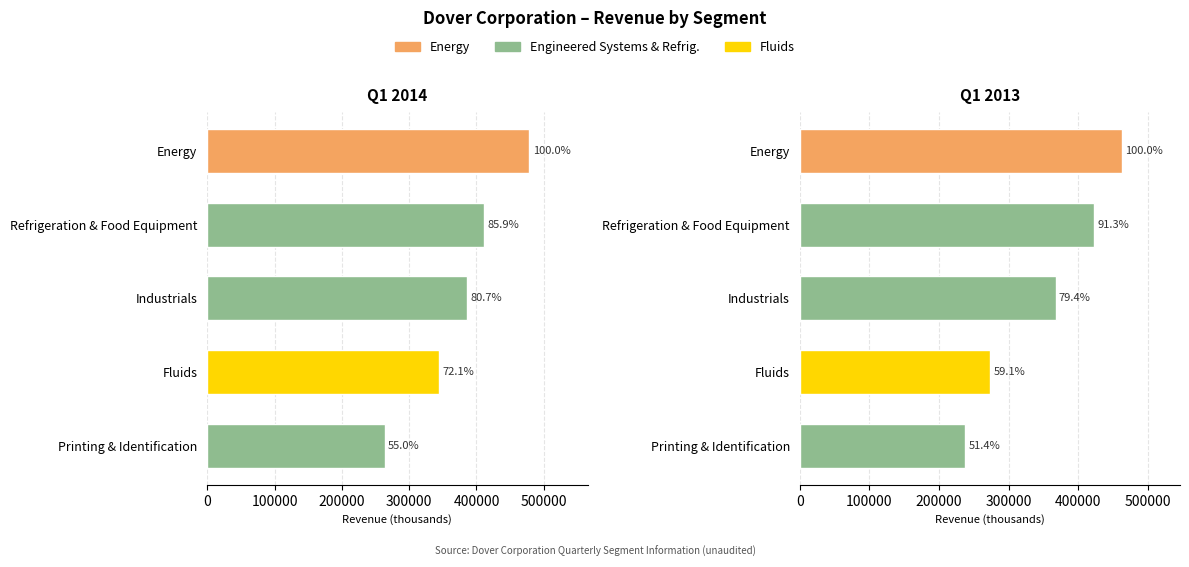

Are the bars grouped side by side (vs. stacked)?

Yes